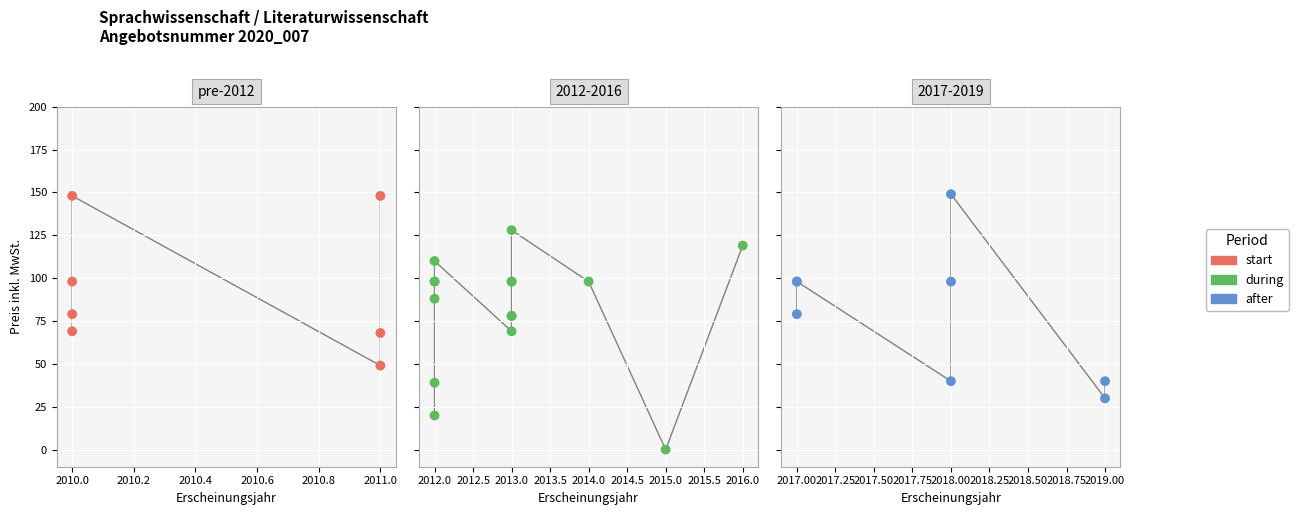

Which has a higher value, 2012 or 2018?

2018